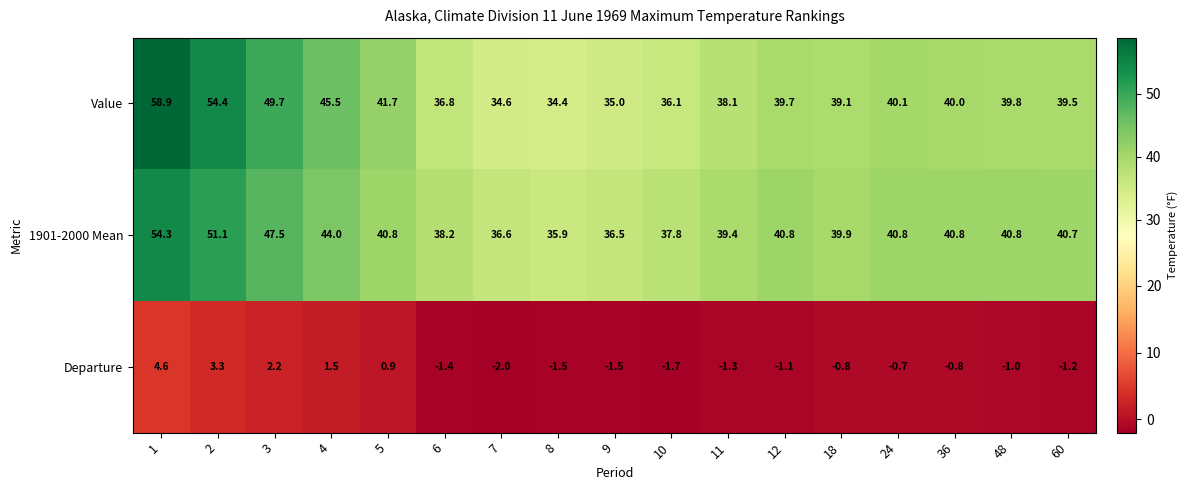

List the series in order of their peak value, highest first.

Value, 1901-2000 Mean, Departure